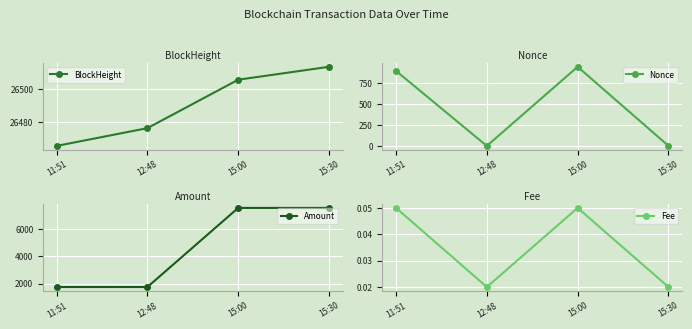

What is the total value across all series at 15:00?

34979.8